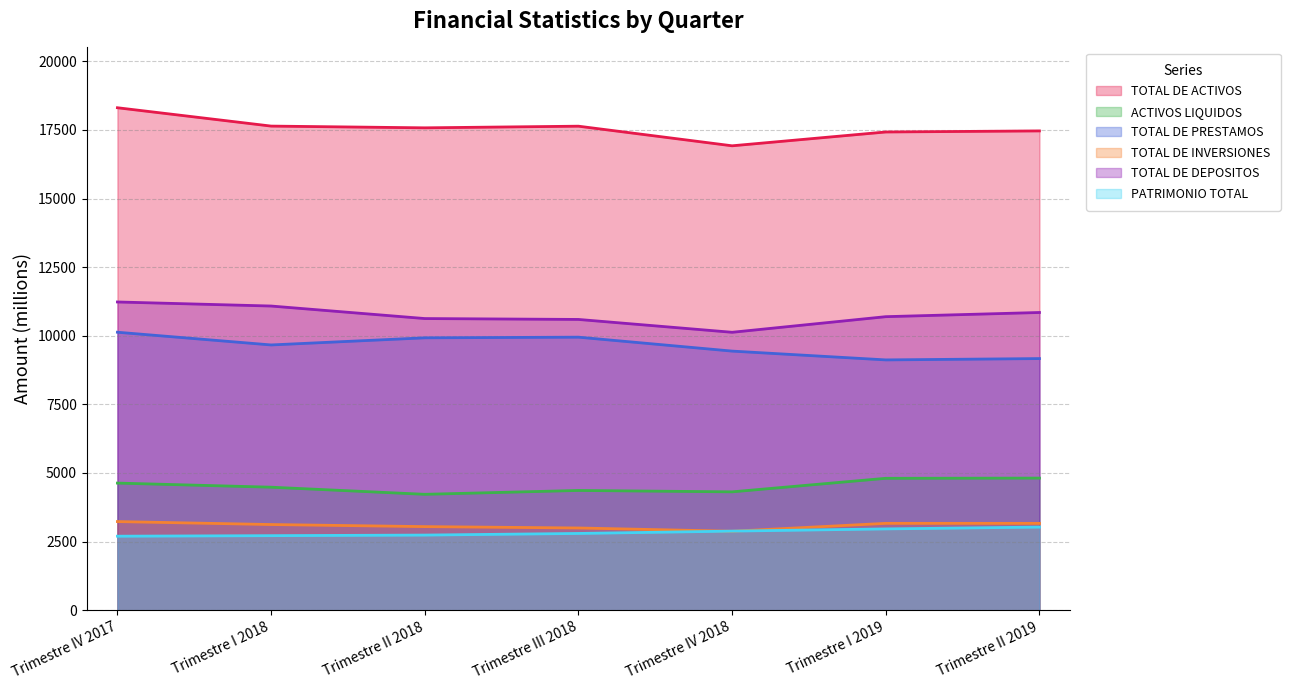

Which has a higher value, Trimestre III 2018 or Trimestre IV 2017?

Trimestre IV 2017